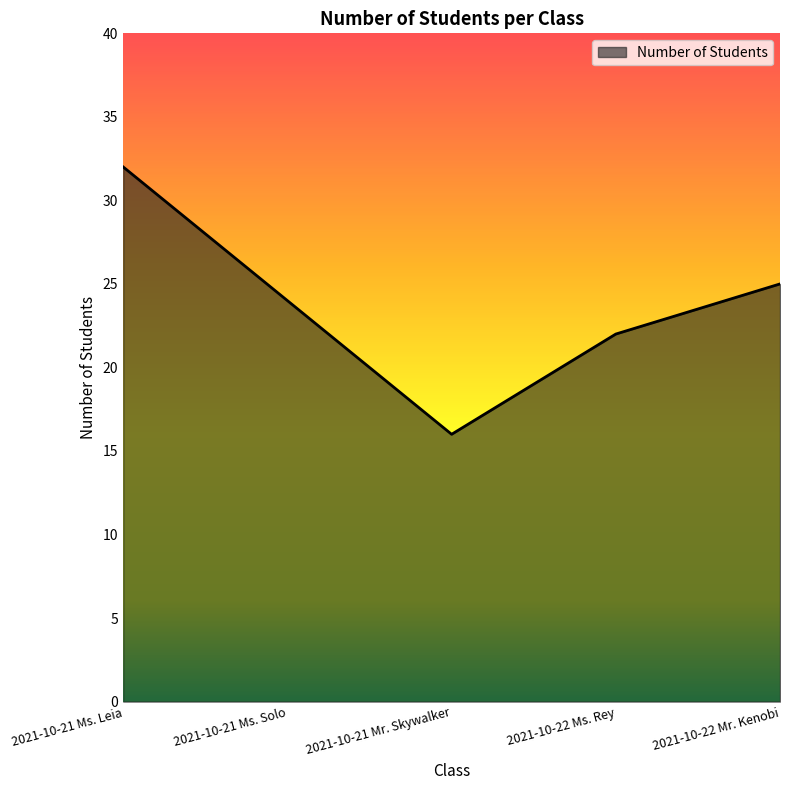

Rank the categories by value from lowest to highest.

2021-10-21 Mr. Skywalker, 2021-10-22 Ms. Rey, 2021-10-21 Ms. Solo, 2021-10-22 Mr. Kenobi, 2021-10-21 Ms. Leia